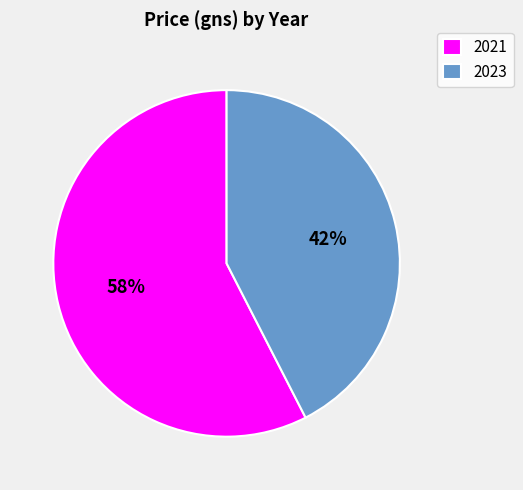

Combined, do 2023 and 2021 account for over 50%?

Yes